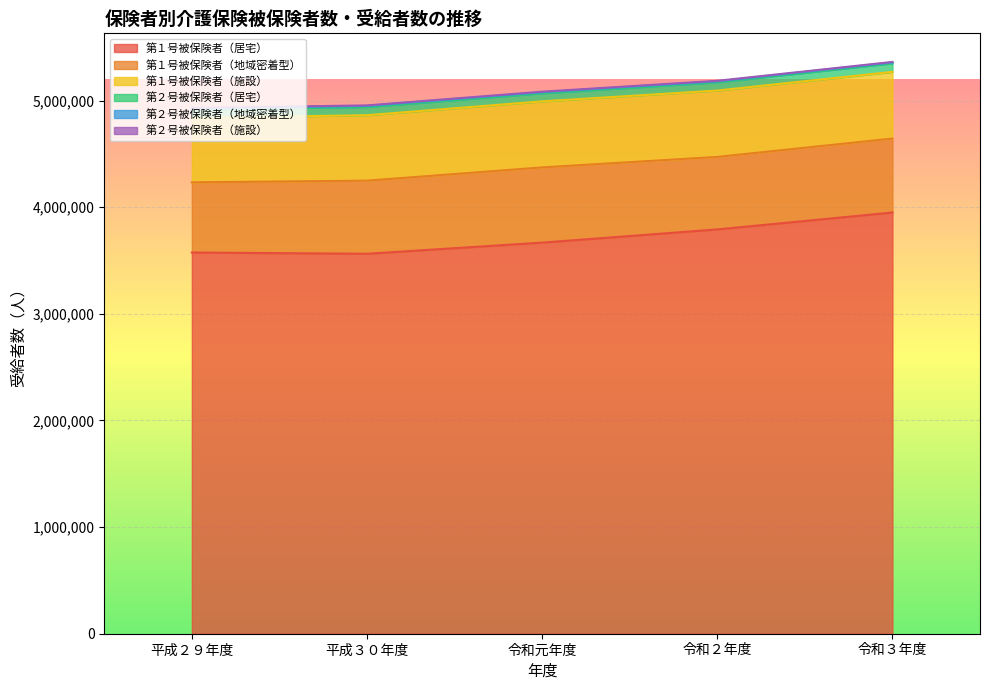

What is the greatest value displayed?

3949830